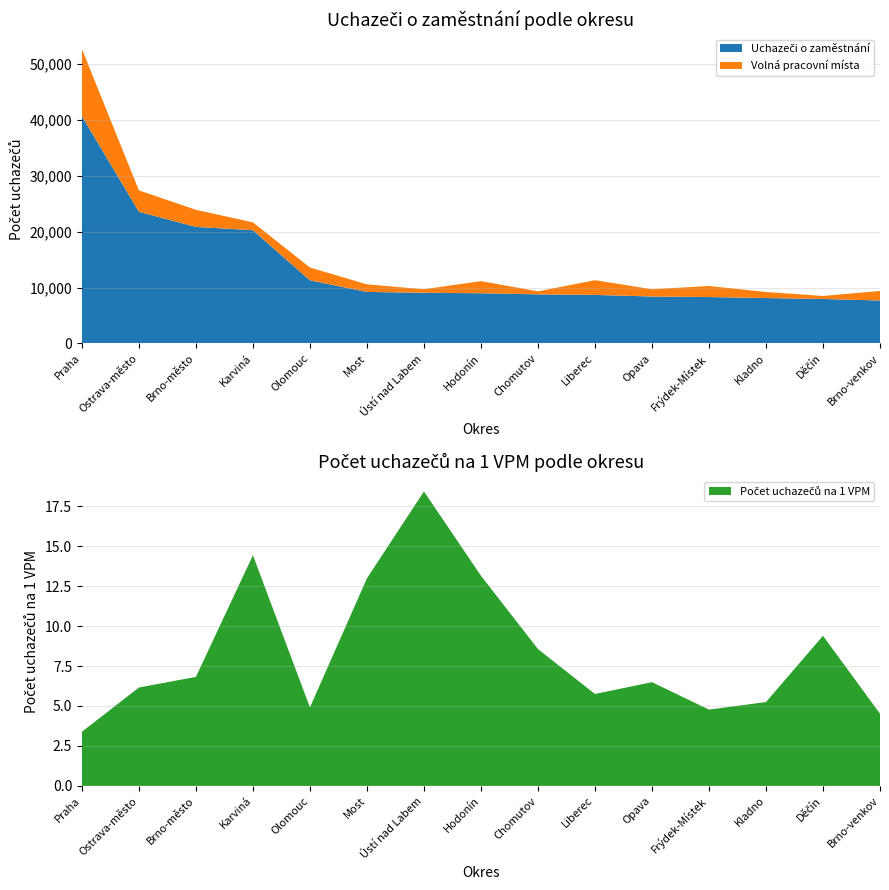

Reading left to right, list all the values displayed in this chart.

Uchazeči o zaměstnání: 40707.0	23575.0	20865.0	20276.0	11295.0	9219.0	9062.0	8981.0	8782.0	8682.0	8397.0	8302.0	8123.0	7955.0	7684.0
Volná pracovní místa: 12025.0	3830.0	3060.0	1405.0	2299.0	1349.0	636.0	2168.0	539.0	2636.0	1294.0	1978.0	1080.0	539.0	1702.0
Počet uchazečů na 1 VPM: 3.4	6.2	6.8	14.4	4.9	13.0	18.4	13.1	8.6	5.8	6.5	4.8	5.2	9.4	4.5